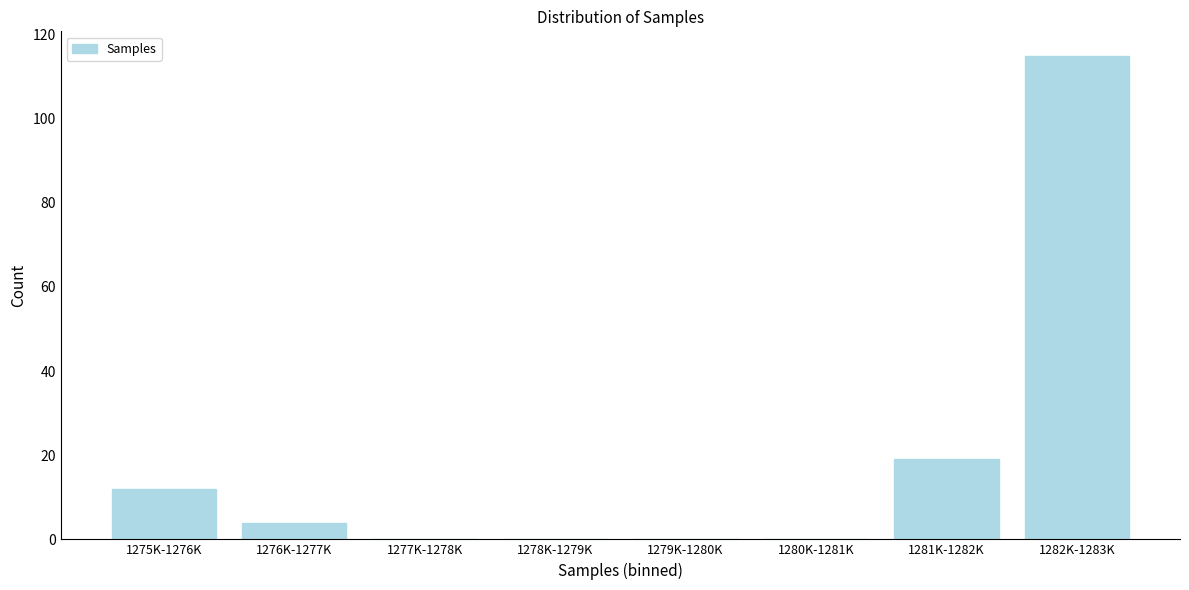

Reading left to right, list all the values displayed in this chart.

1275K-1276K=12	1276K-1277K=4	1277K-1278K=0	1278K-1279K=0	1279K-1280K=0	1280K-1281K=0	1281K-1282K=19	1282K-1283K=115